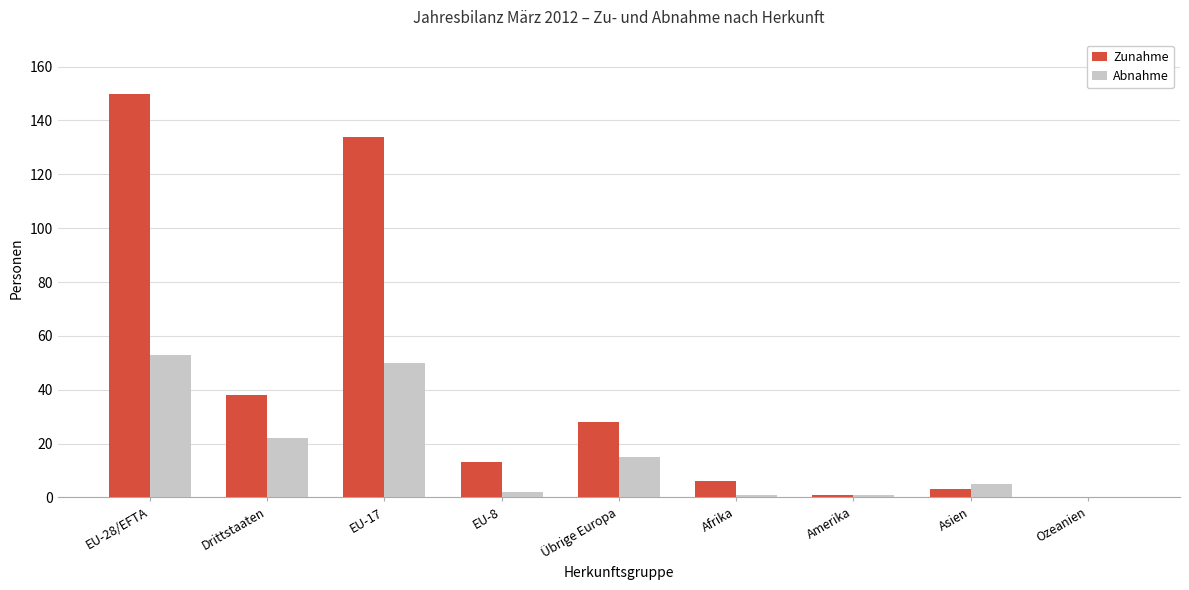

How many groups of bars are there?

9